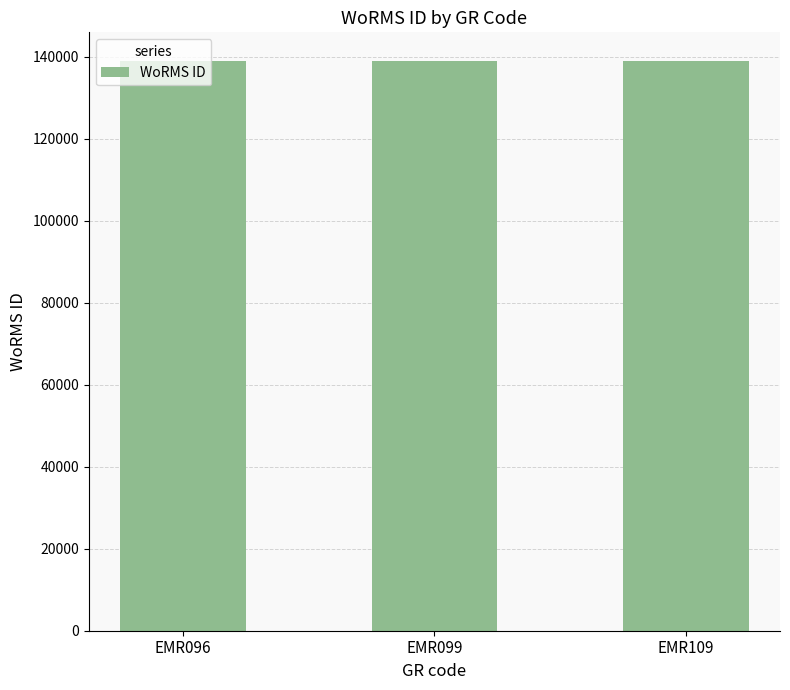

Is it true that the value at EMR099 is 138998?

True